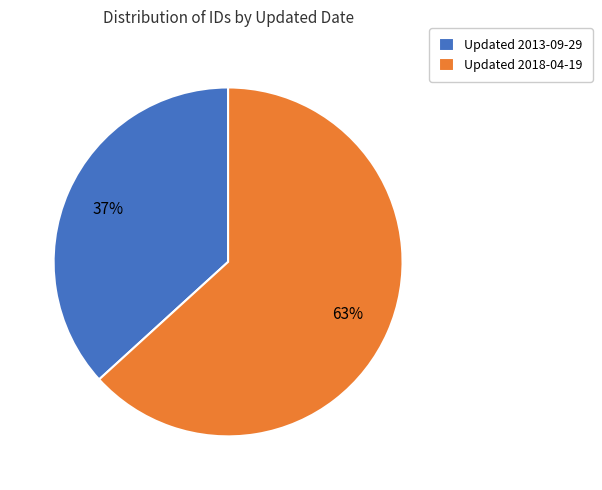

Combined, do Updated 2013-09-29 and Updated 2018-04-19 account for over 50%?

Yes